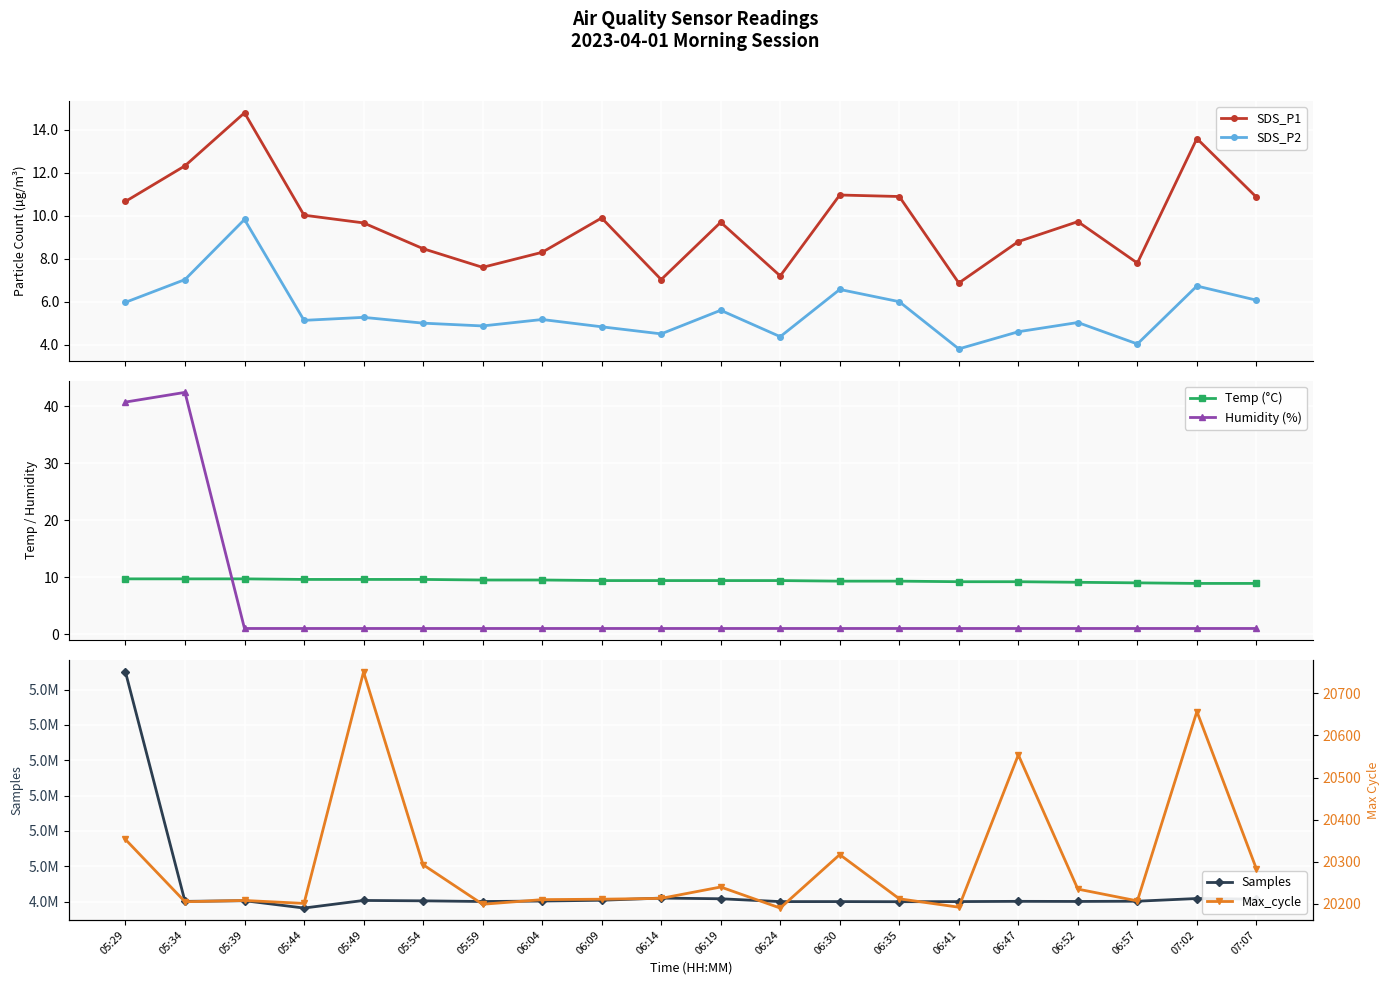

Is the value of SDS_P1 at 05:34 greater than the value of Temp (°C) at 06:04?

Yes